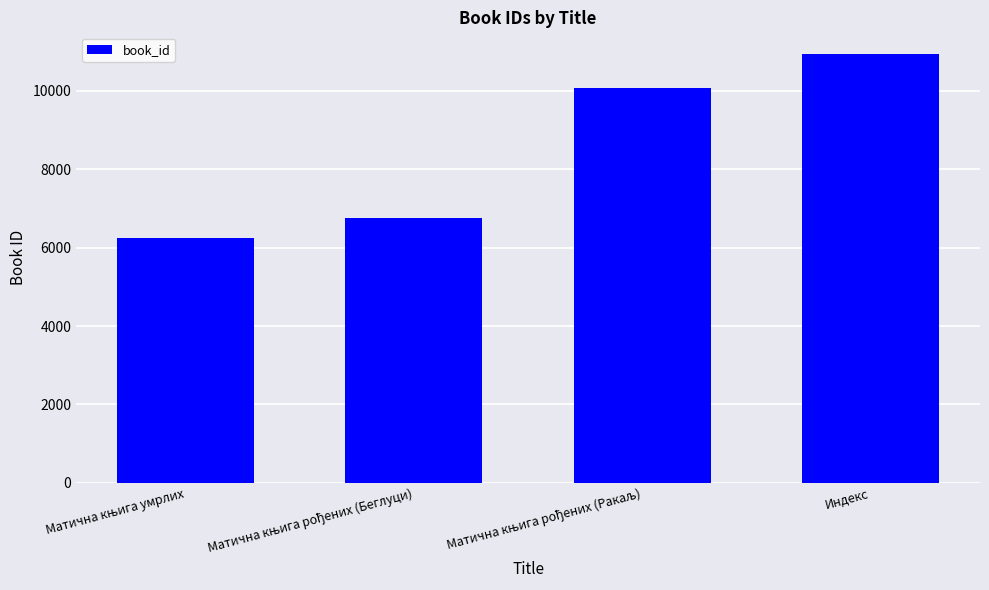

Does the chart contain stacked bars?

No